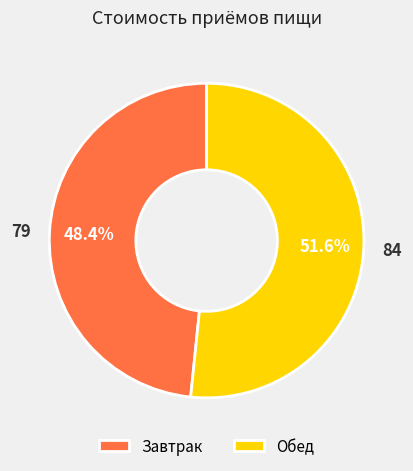

To the nearest percent, what is the difference between the largest and smallest slice percentages?

3%